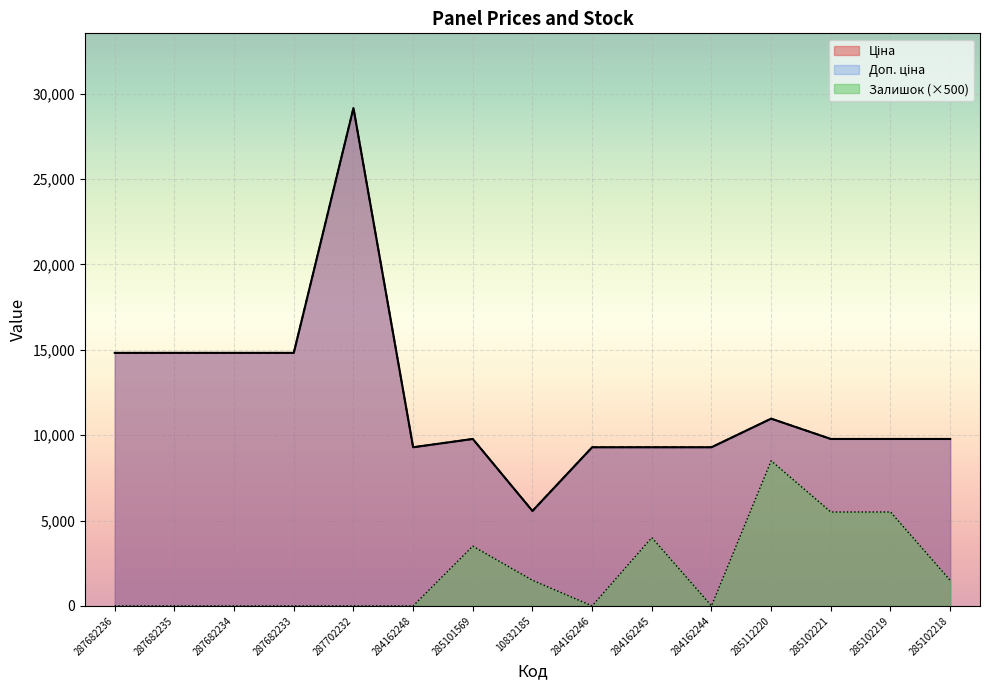

Which series has the largest total across all categories?

Ціна